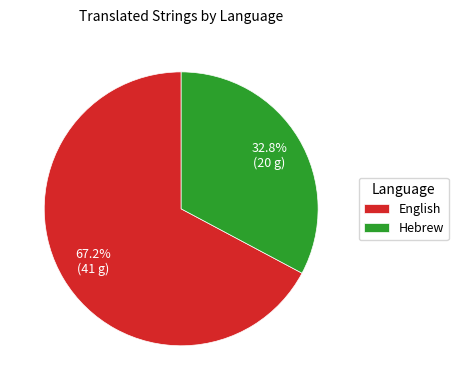

The English slice represents 54% of the pie. True or false?

False